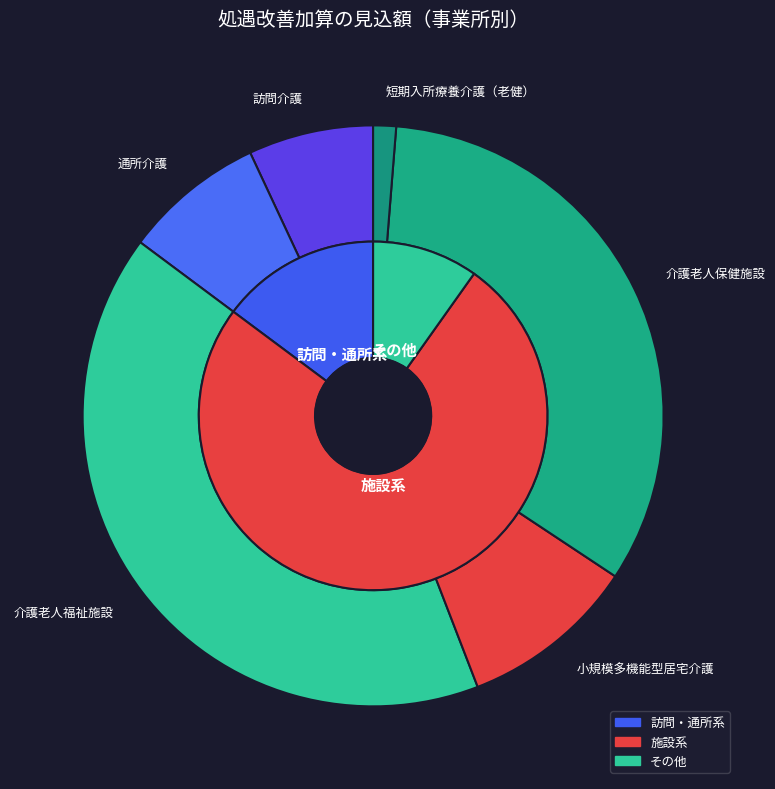

To the nearest percent, what portion does 小規模多機能型居宅介護 represent?

10%